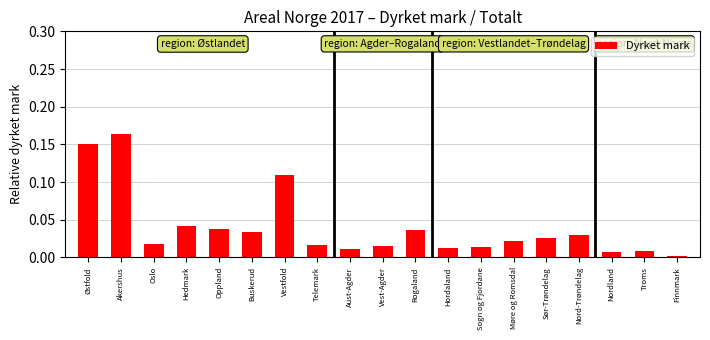

At which category does the chart reach its minimum across all series?

Finnmark